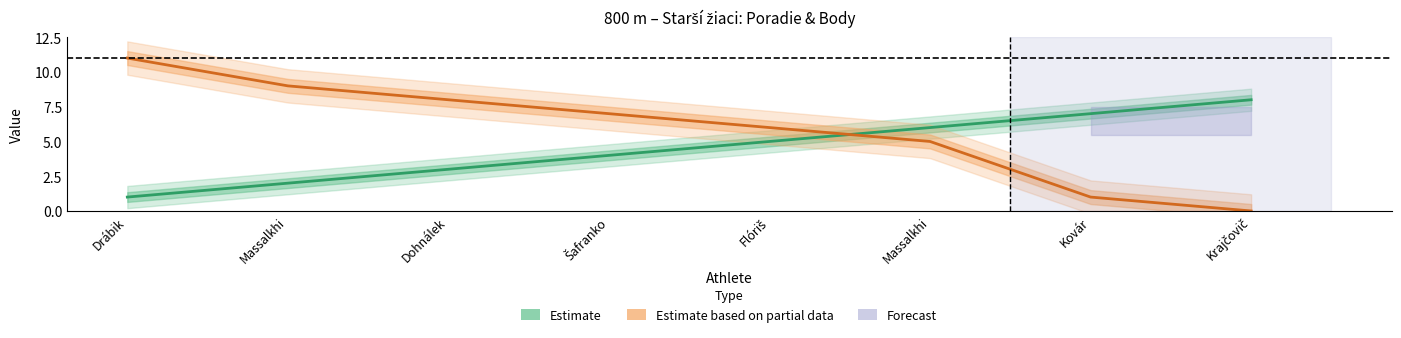

List the labels in order of Body (Estimate based on partial data) value, largest first.

Drábik, Massalkhi, Dohnálek, Šafranko, Flóriš, Massalkhi, Kovár, Krajčovič